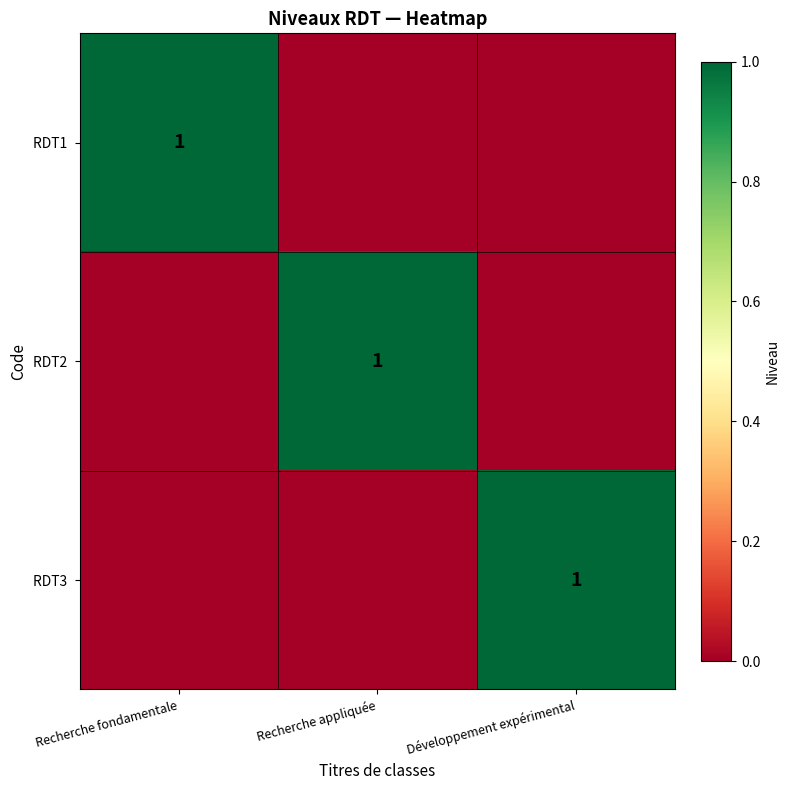

Count the number of categories in the chart.

3